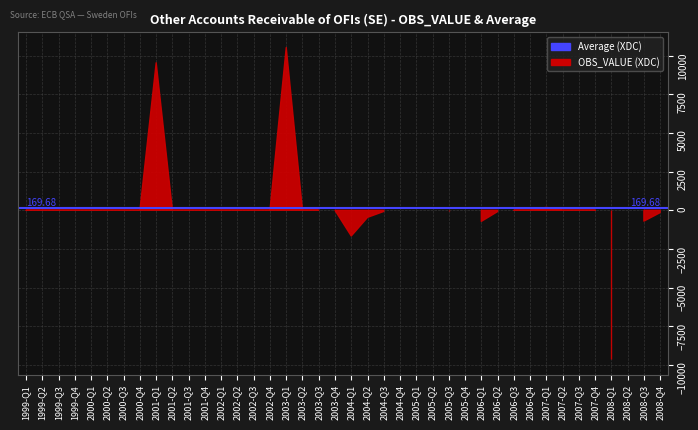

Rank the categories by value from highest to lowest.

2003-Q1, 2001-Q1, 2007-Q1, 2005-Q2, 2003-Q3, 2004-Q4, 2003-Q2, 2006-Q4, 2008-Q2, 1999-Q1, 1999-Q2, 1999-Q3, 1999-Q4, 2000-Q1, 2000-Q2, 2000-Q3, 2000-Q4, 2001-Q2, 2001-Q3, 2001-Q4, 2002-Q1, 2002-Q2, 2002-Q3, 2002-Q4, 2005-Q4, 2006-Q3, 2007-Q2, 2007-Q3, 2007-Q4, 2003-Q4, 2005-Q1, 2005-Q3, 2004-Q3, 2006-Q2, 2008-Q4, 2004-Q2, 2008-Q3, 2006-Q1, 2004-Q1, 2008-Q1